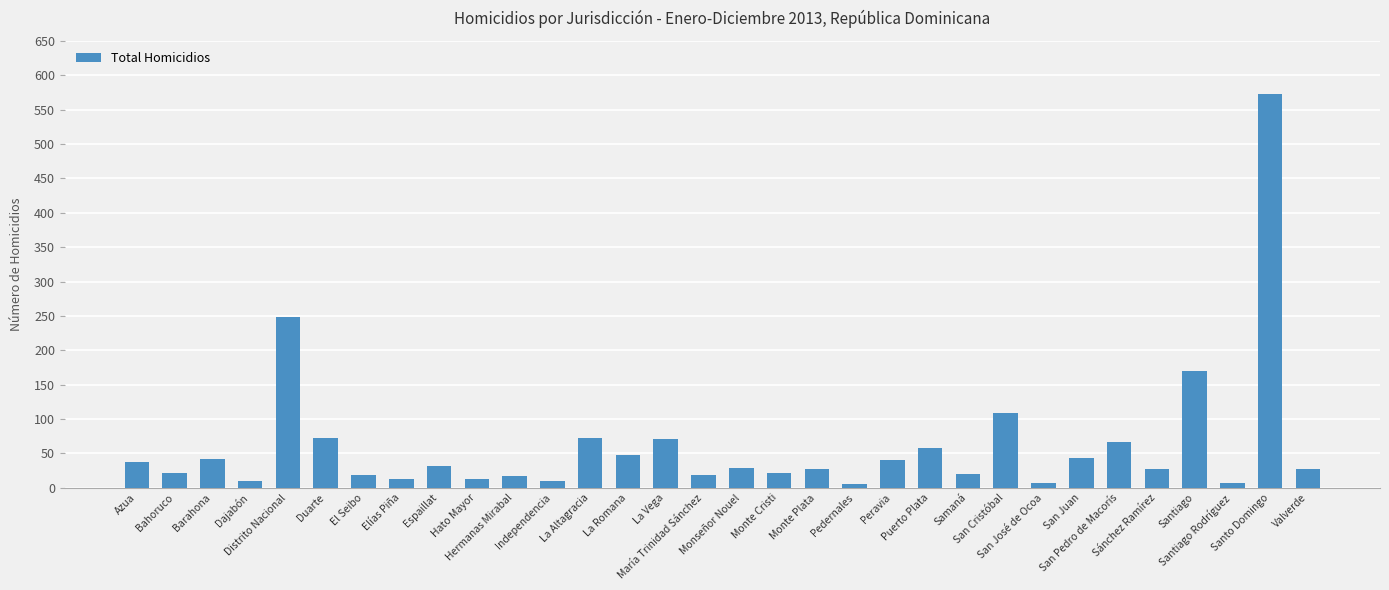

Is it true that the value at San Pedro de Macorís is 66?

True